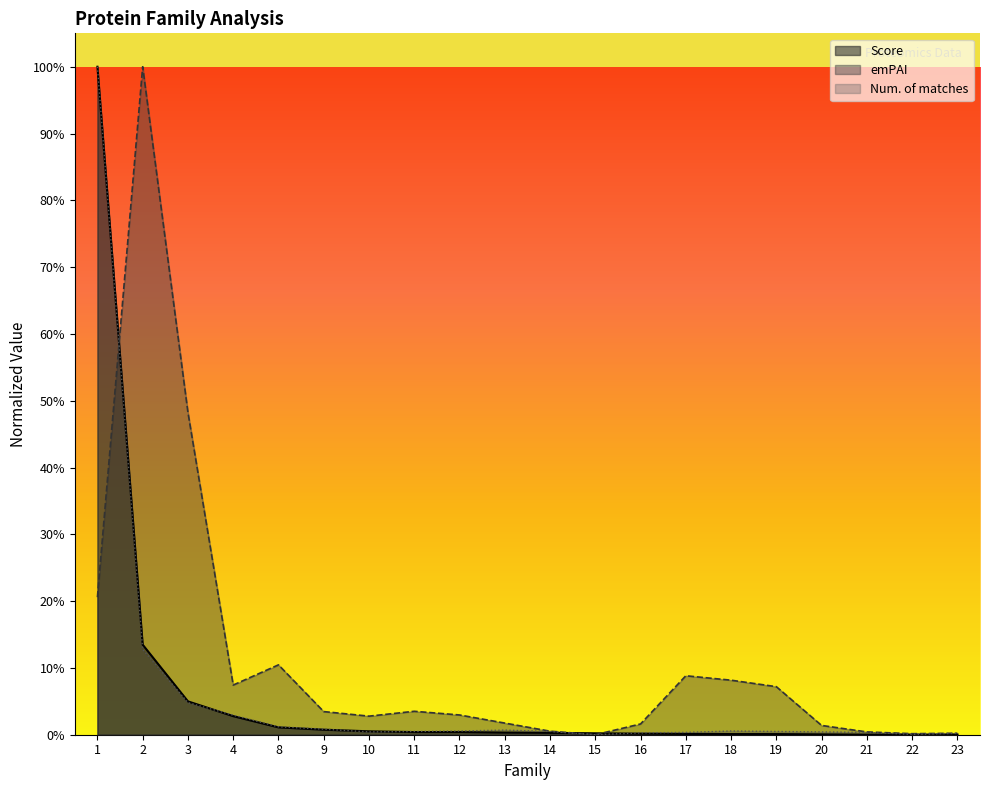

Which category has the highest value in the Num. of matches series?

1